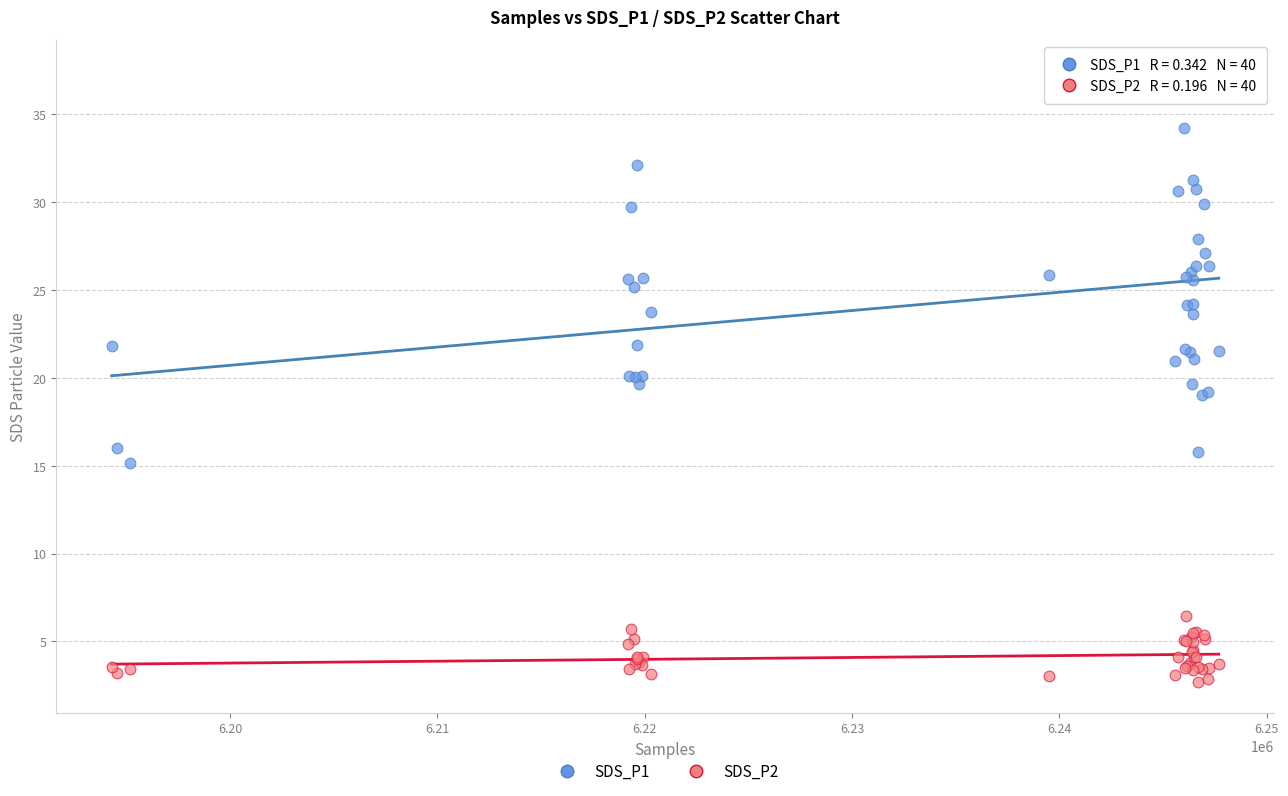

Which series has the largest Y range (max minus min)?

SDS_P1